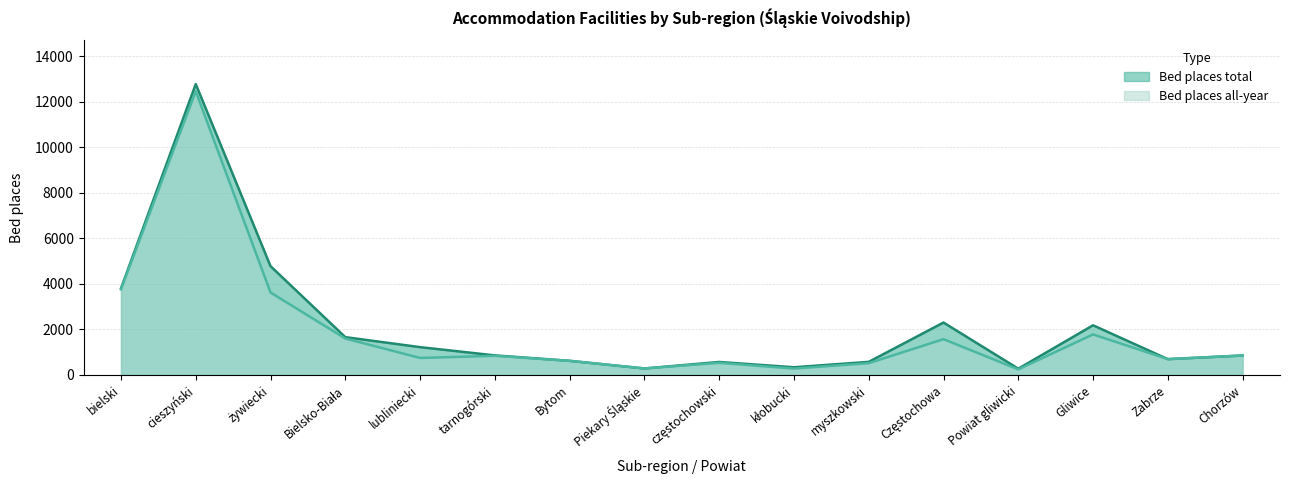

True or false: Bed places all-year and Bed places total intersect in this chart.

False